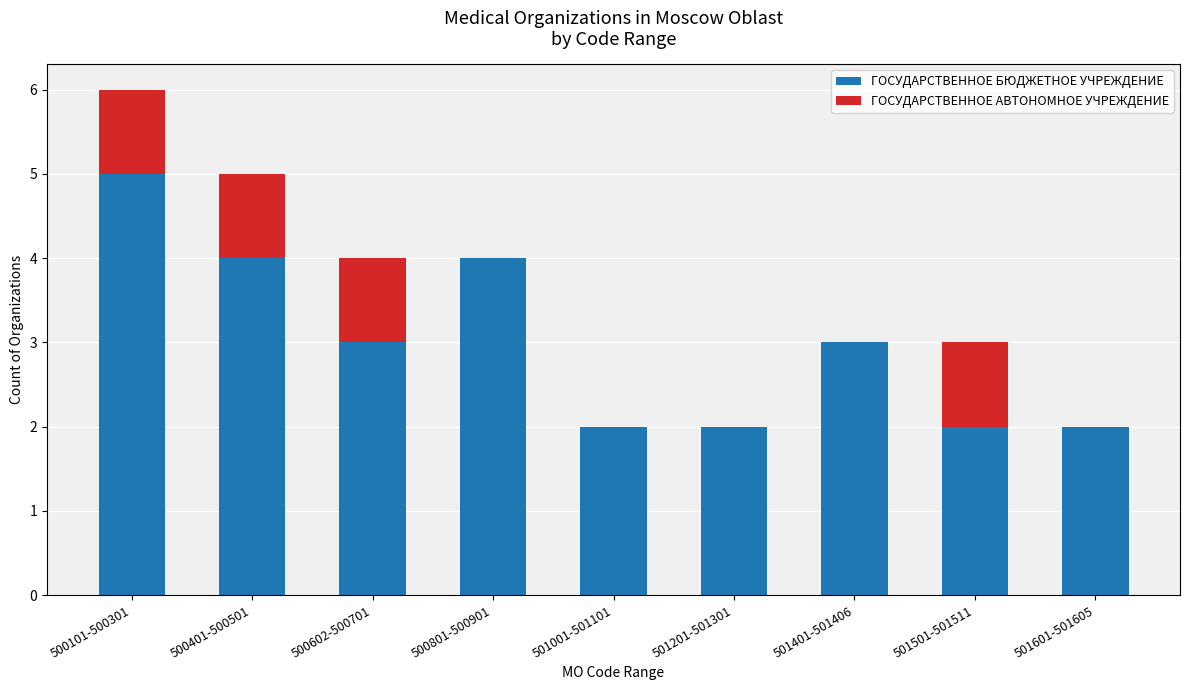

The value of ГОСУДАРСТВЕННОЕ БЮДЖЕТНОЕ УЧРЕЖДЕНИЕ at 500101-500301 is 2. True or false?

False